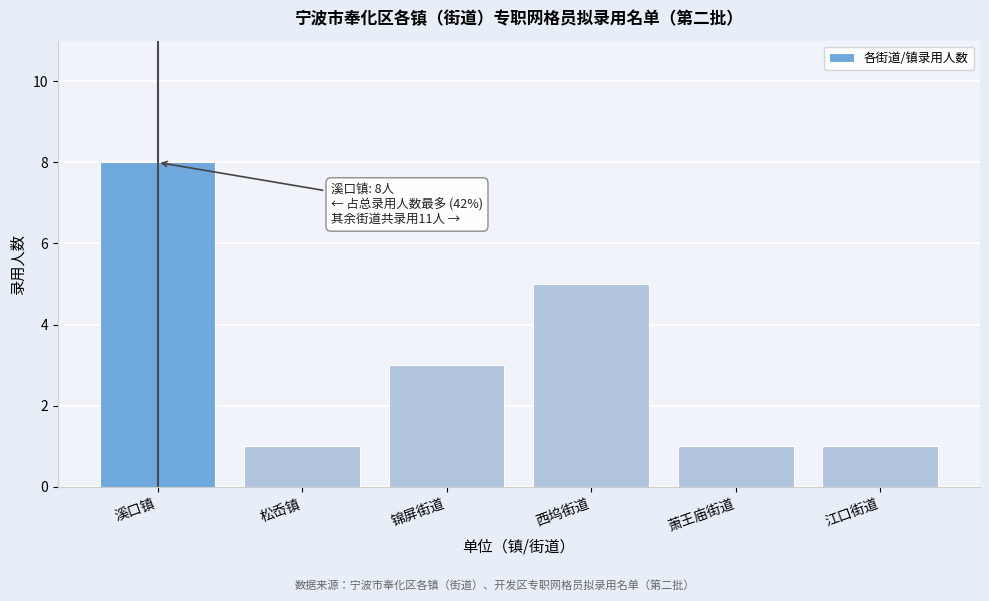

Reading right to left, extract all data points from this chart.

1	1	5	3	1	8